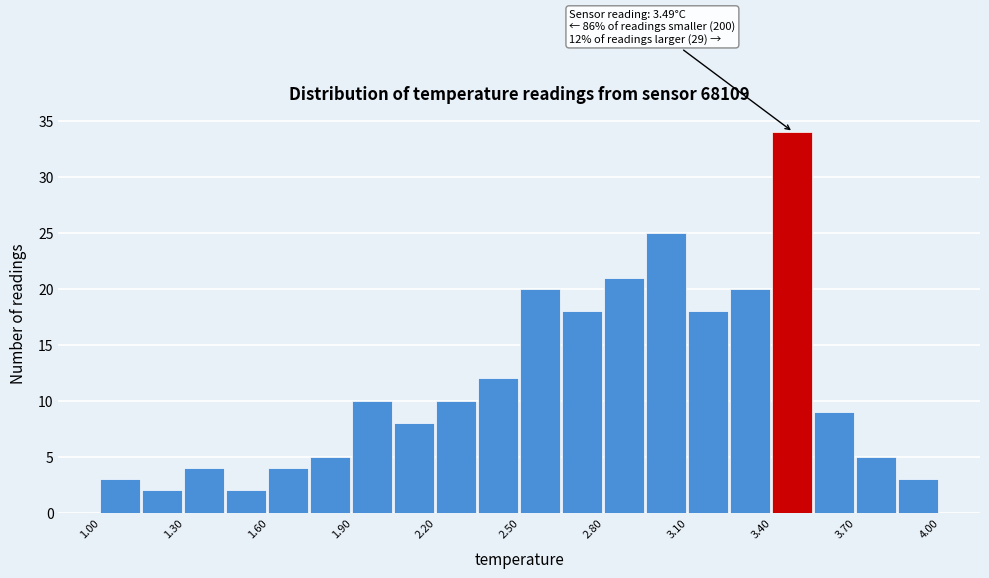

Around what value on the x-axis is the tallest bar? Give the approximate position of its centre, as read against the axis.

3.45